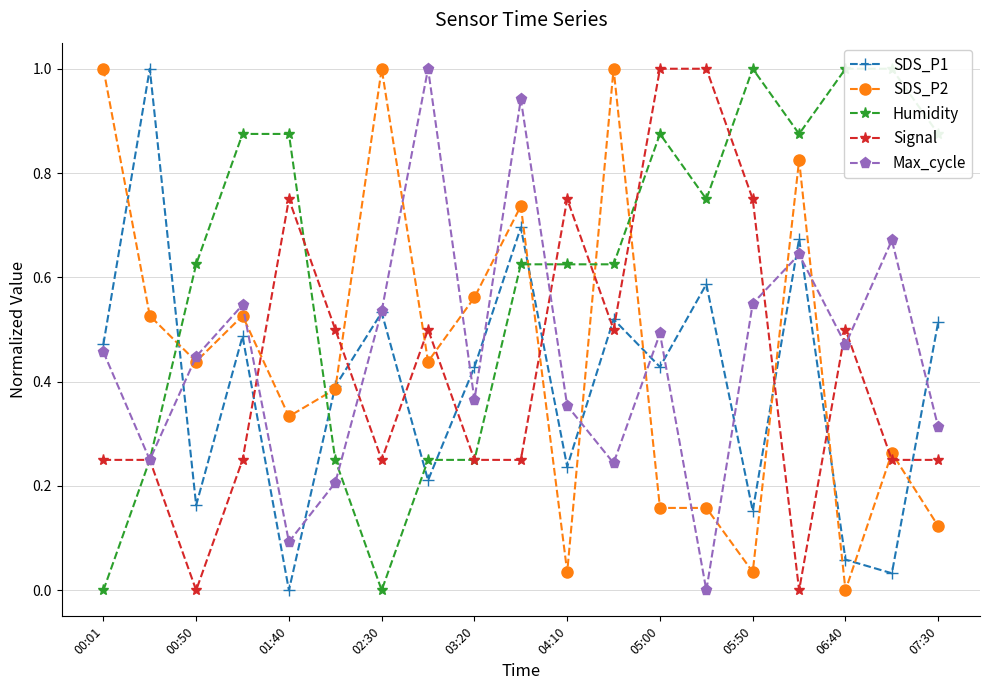

Is it true that Max_cycle equals 0.7 at 05:00?

False